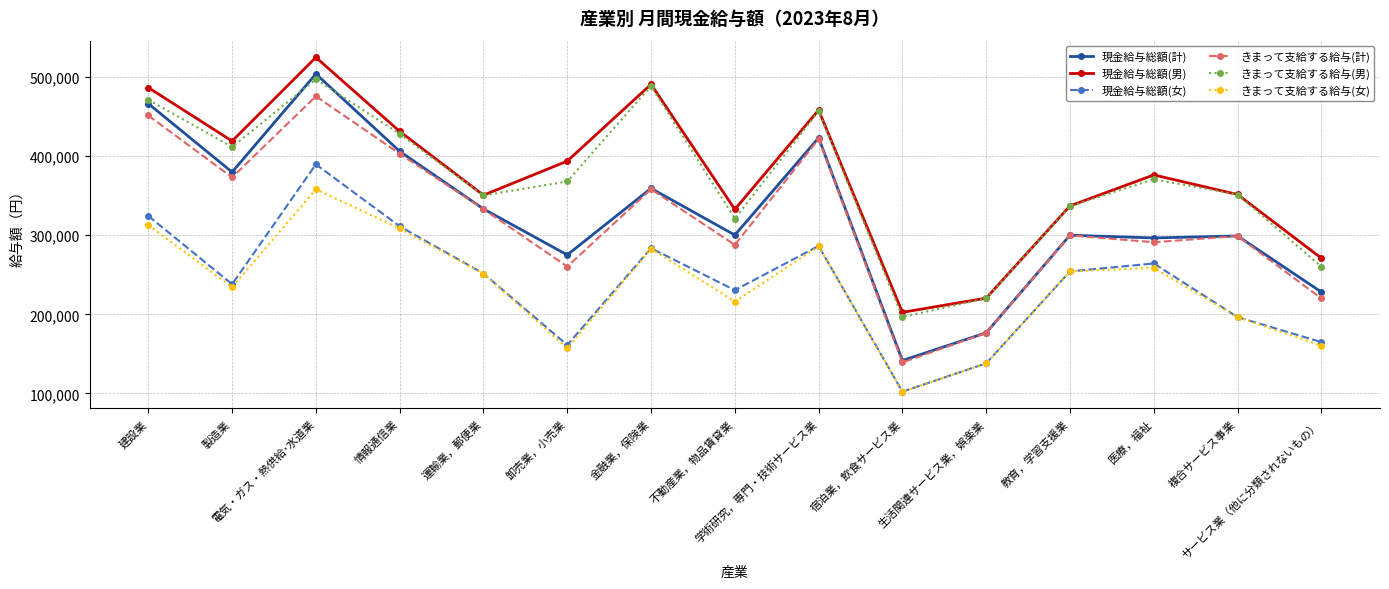

The 現金給与総額(女) series shows 264238 at 医療，福祉. True or false?

True